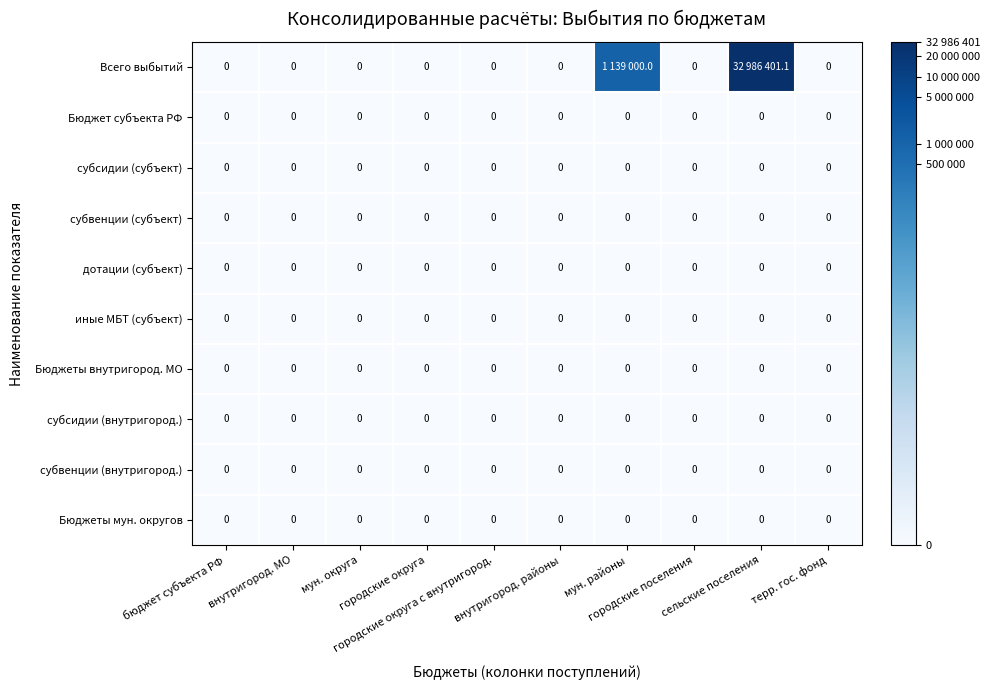

How many distinct data groups are displayed?

10